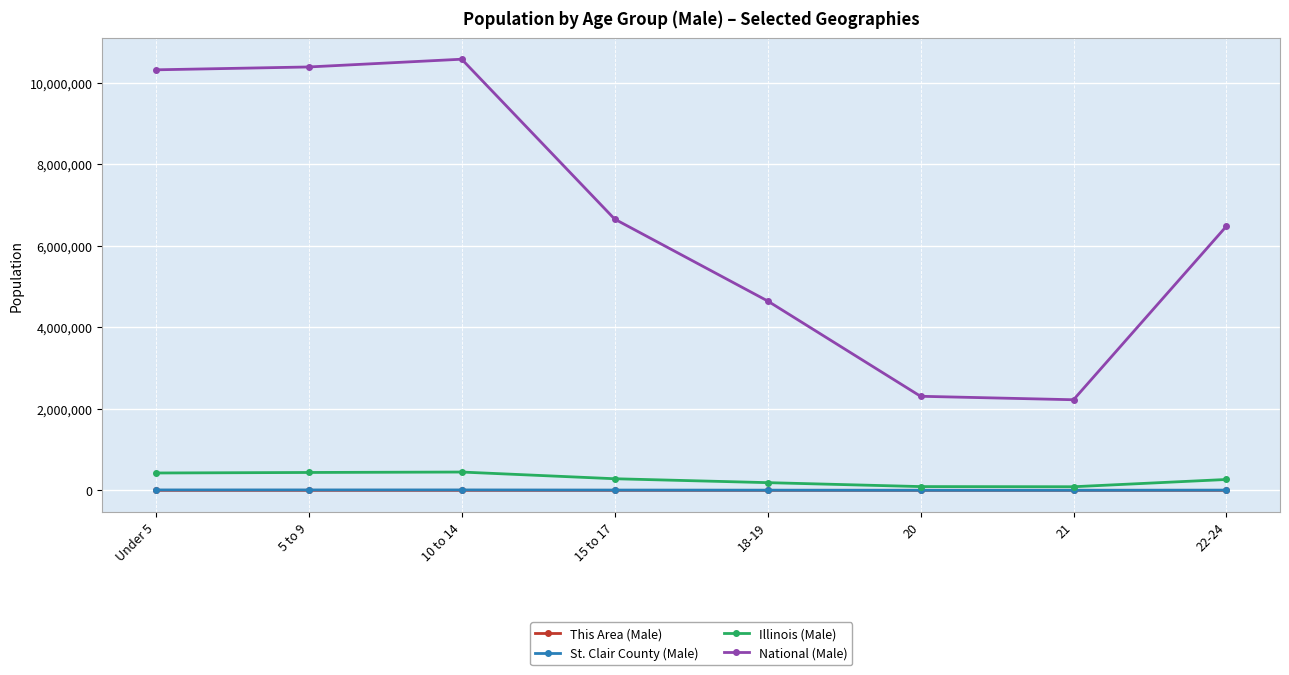

What is the greatest value displayed?

10579862